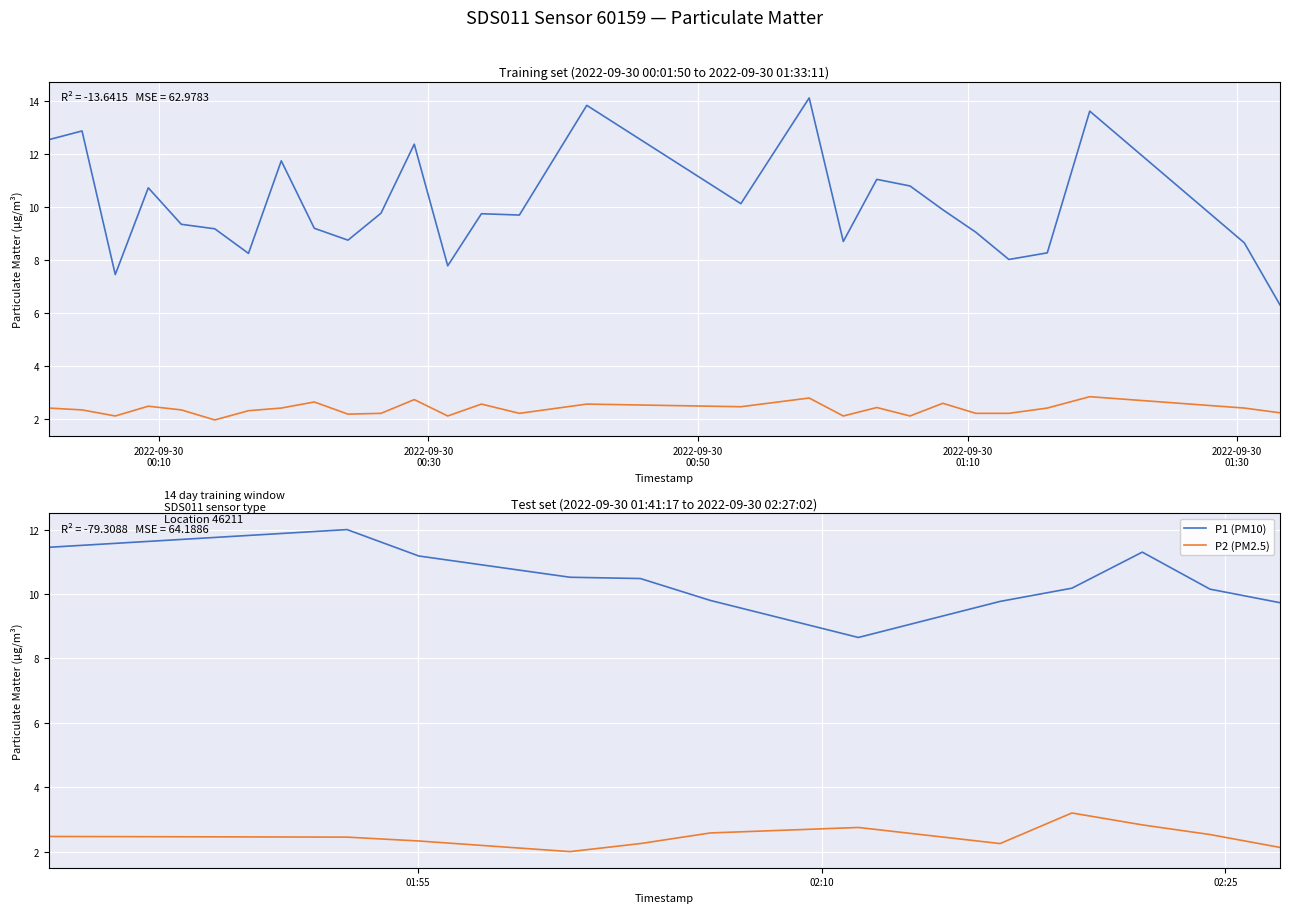

Is the value of P1 (PM10) at 2022-09-30
00:30 greater than the value of P2 (PM2.5) at 2022-09-30
01:30?

Yes